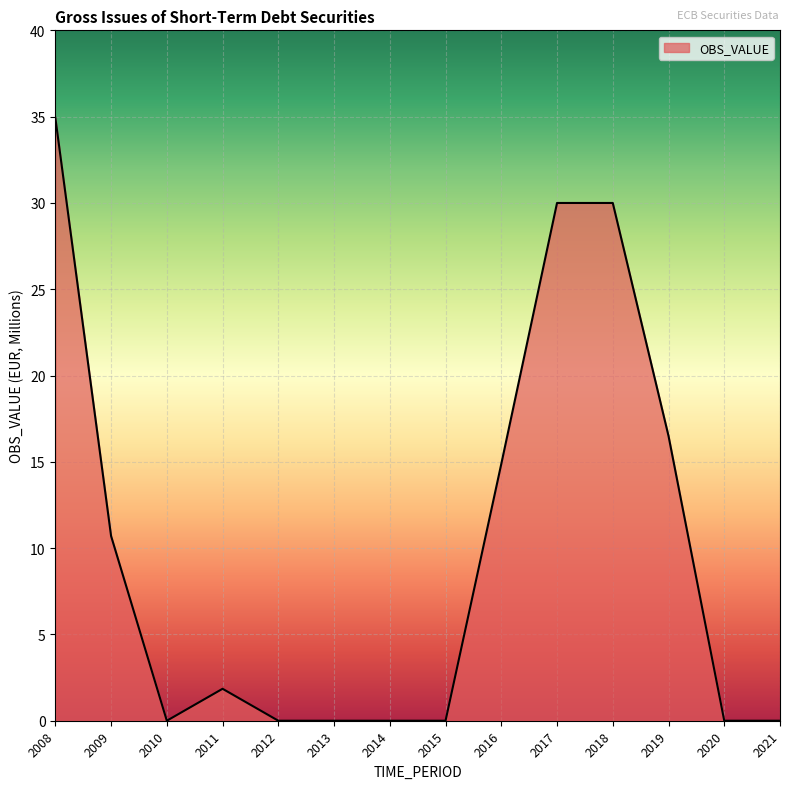

At which label is the value closest to 17?

2019